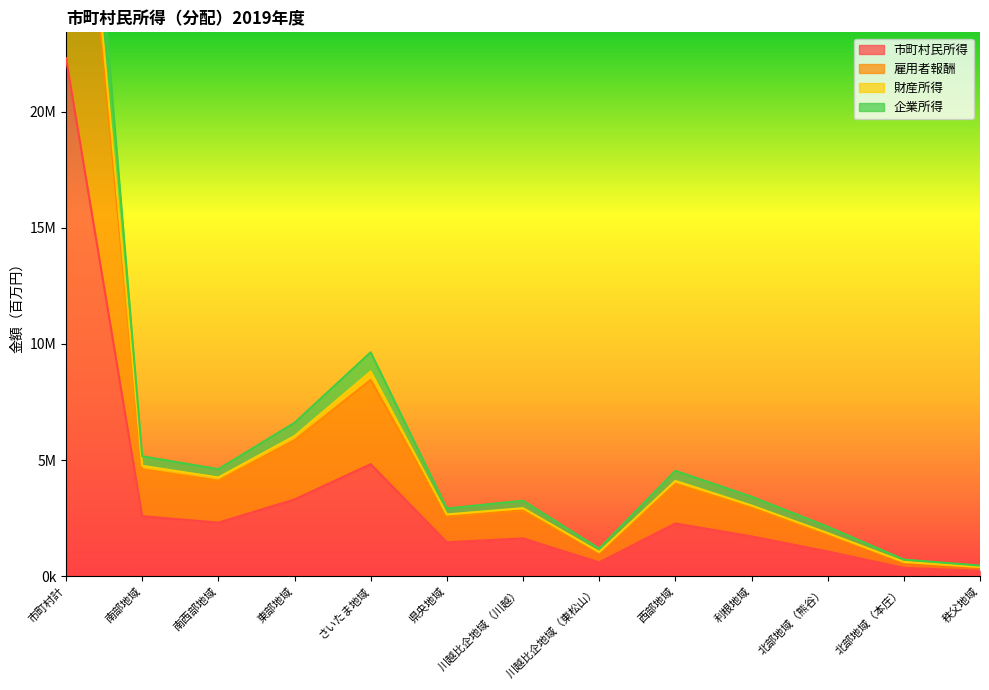

At which category does the chart reach its peak across all series?

市町村計